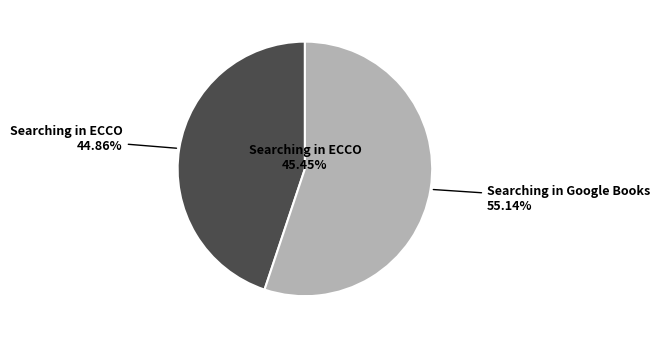

To the nearest percent, what is the difference between the Searching in ECCO and Searching in Google Books slice percentages?

10%